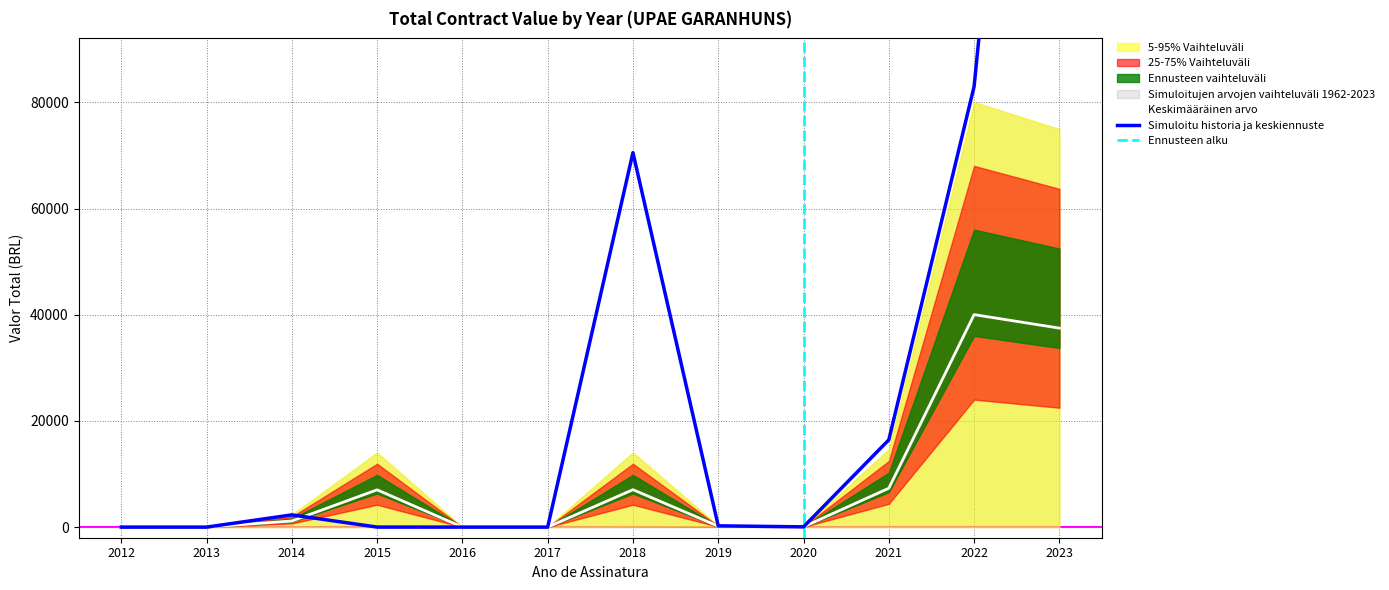

Is it true that Valor Total (sum) equals 49.5 at 2020?

True